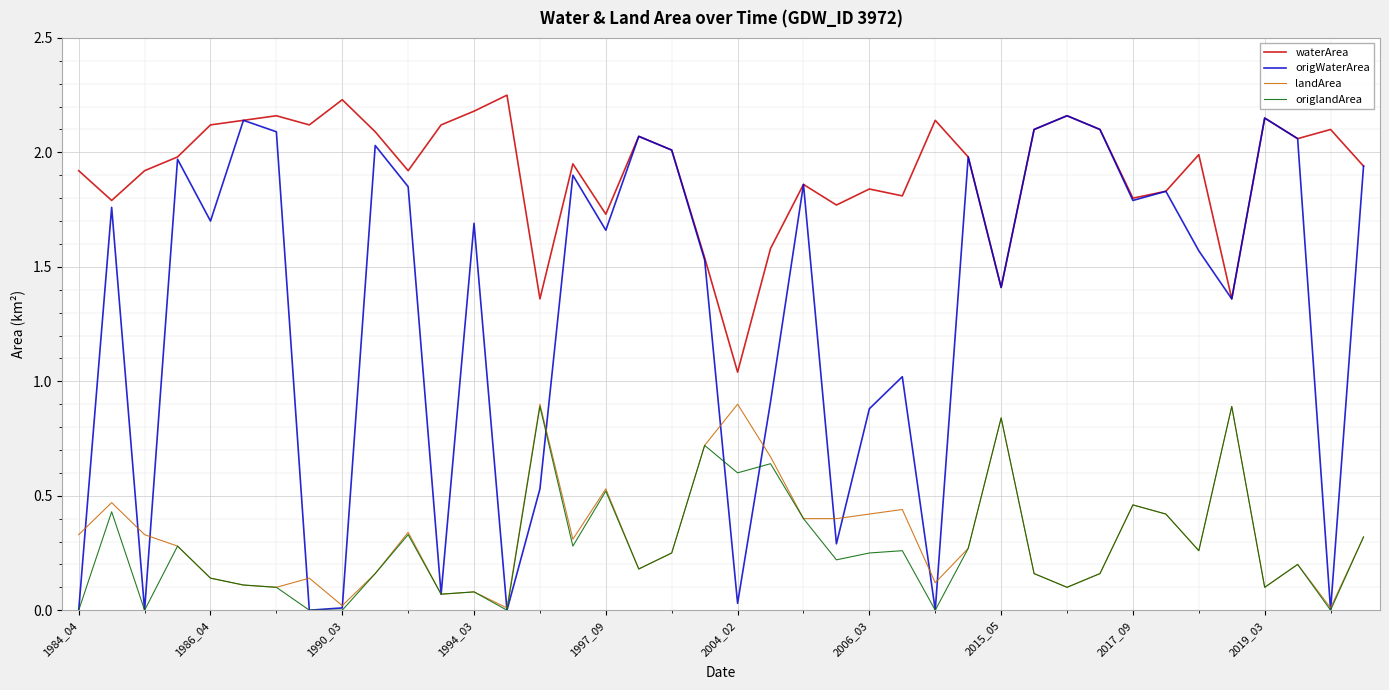

What is the maximum value for origlandArea?

0.9